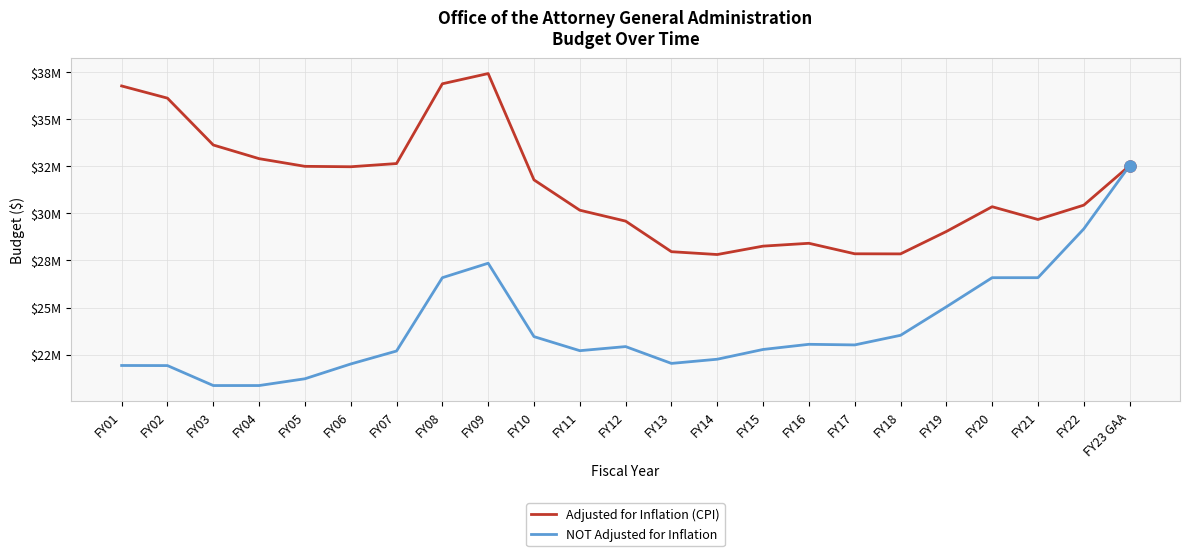

Is it true that Adjusted for Inflation (CPI) equals 37439289 at FY09?

True